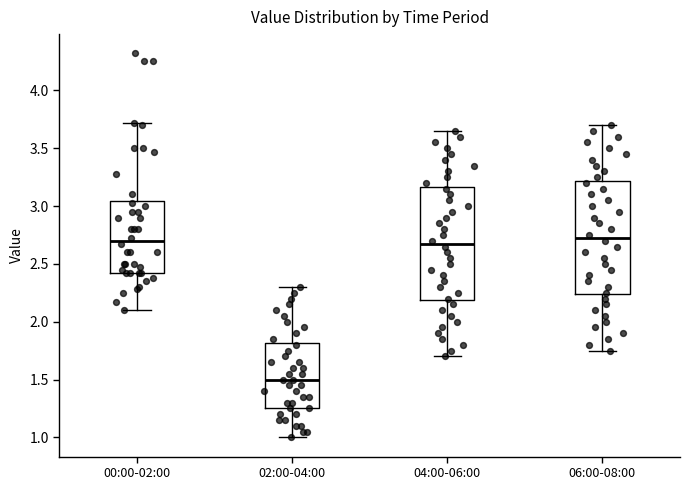

Where does the lower whisker of the box for 04:00-06:00 end on the y-axis? The values are not printed on the chart, so give them approximately, as read against the axis.

1.70